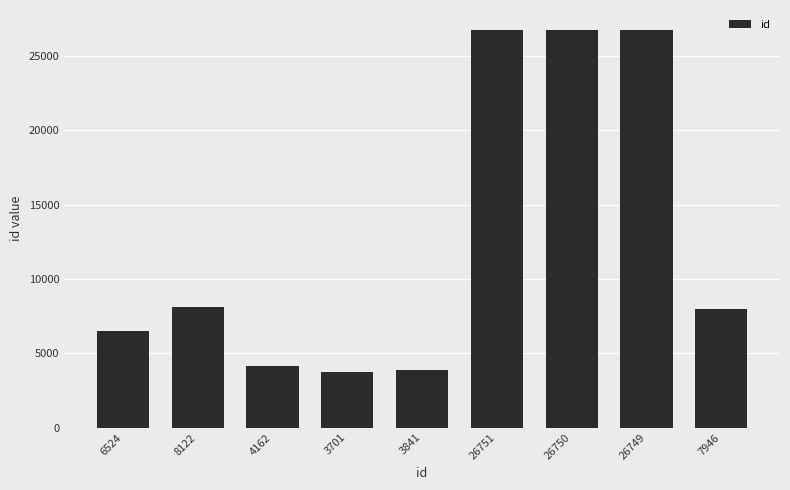

Is it true that the value at 4162 is 4162?

True